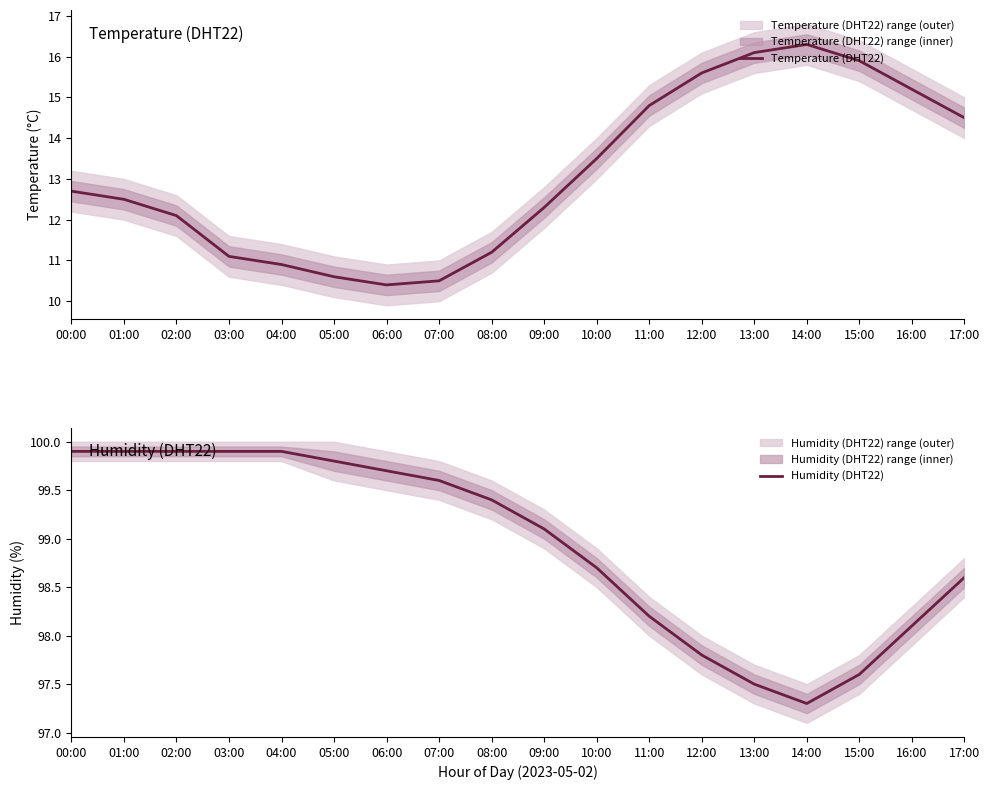

What is the spread (max minus min) of values at 12:00?

82.2